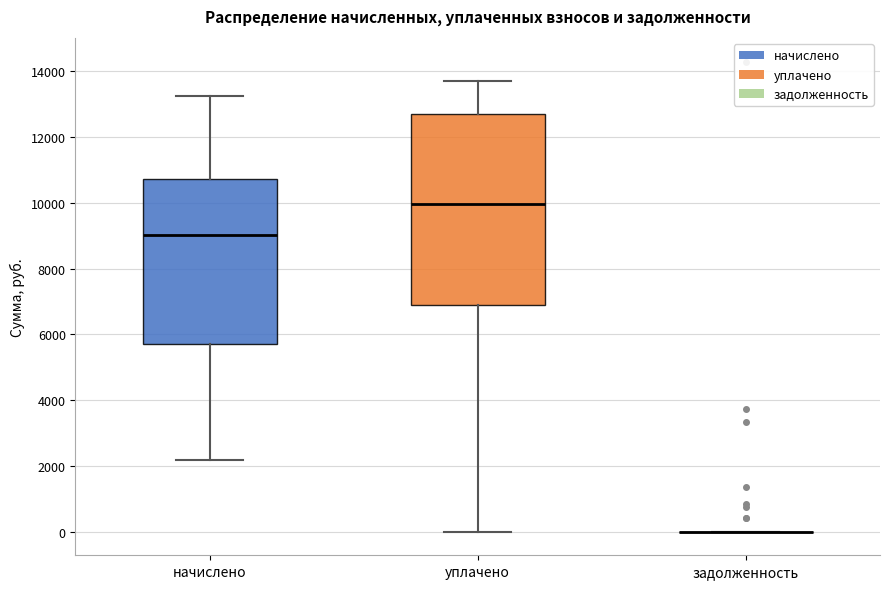

Reading left to right, read every box against the y-axis: the position of its median line, the range the box covers, and the ends of its whiskers. The values are not printed on the chart, so give them approximately, as read against the axis.

начислено: median 9000, box 5600 to 10800, whiskers 2200 to 13200
уплачено: median 10000, box 6800 to 12800, whiskers 0 to 13800
задолженность: box collapsed to a line at 0, whiskers 0 to 0